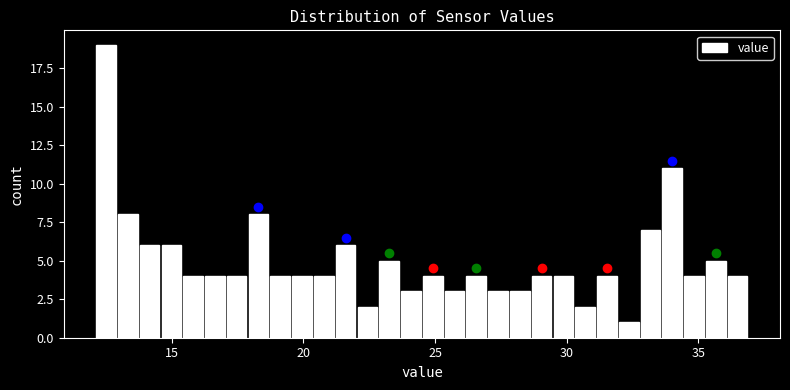

Read against the x-axis, roughly where is the centre of the tallest bar?

12.5